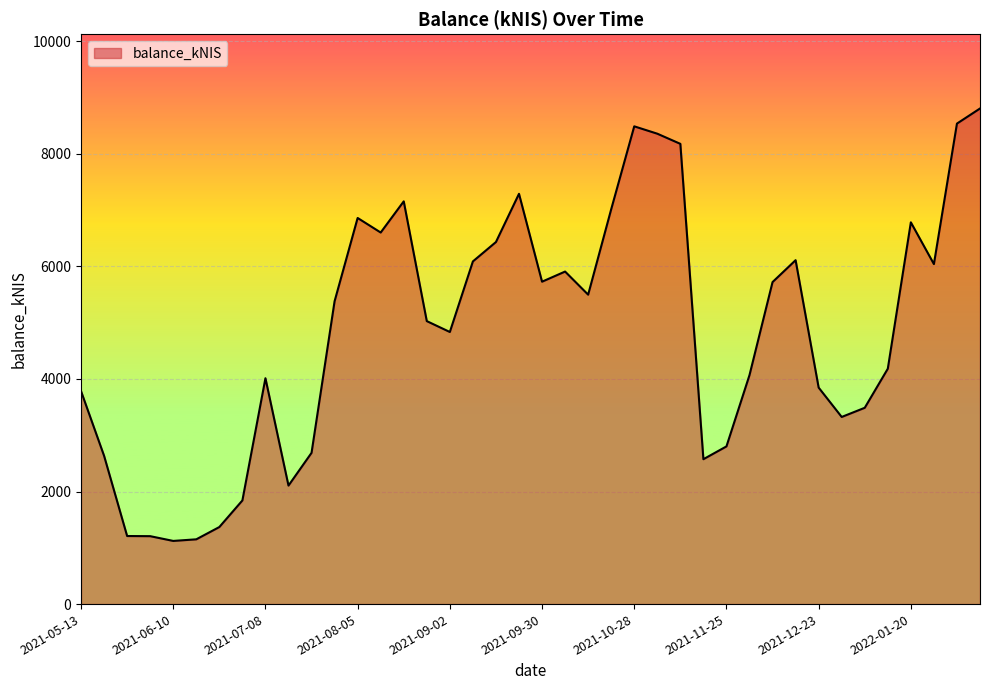

What is the greatest value displayed?

8806.4